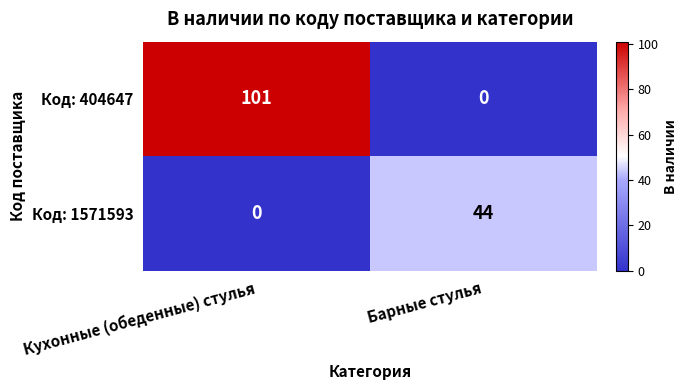

Reading left to right, extract all data points from this chart.

Код: 404647: 101	0
Код: 1571593: 0	44